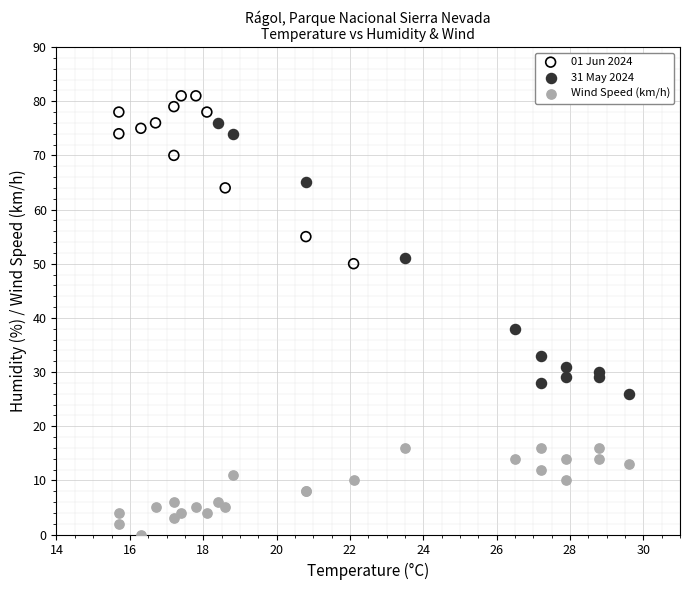

What are all the series names shown in the legend?

01 Jun 2024, 31 May 2024, Wind Speed (km/h)